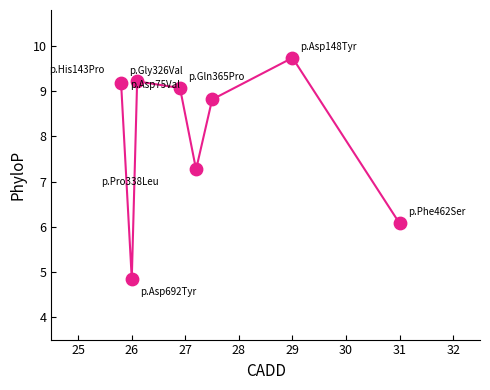

What is the range of Y values (max minus min)?

4.9